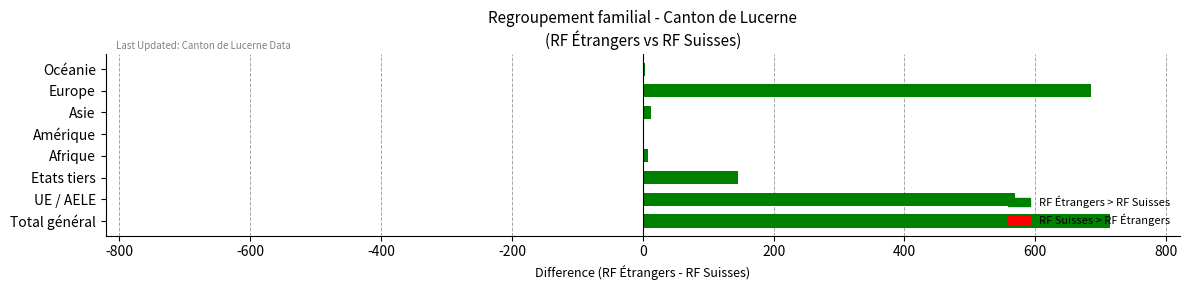

What position from the right is Amérique?

4